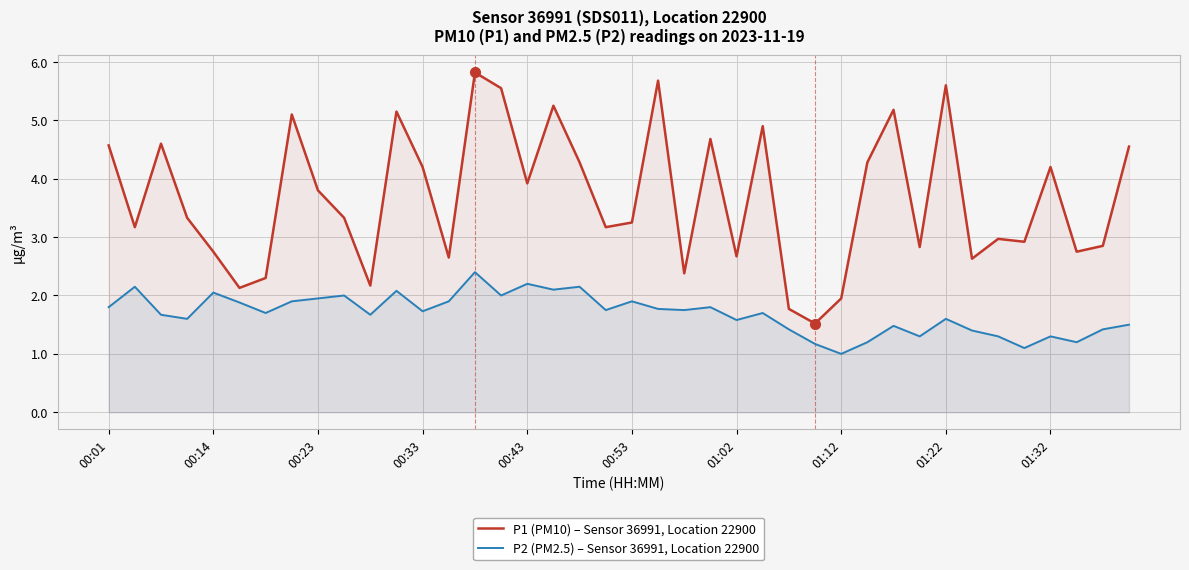

What is the maximum value for P1 (PM10) – Sensor 36991, Location 22900?

5.8